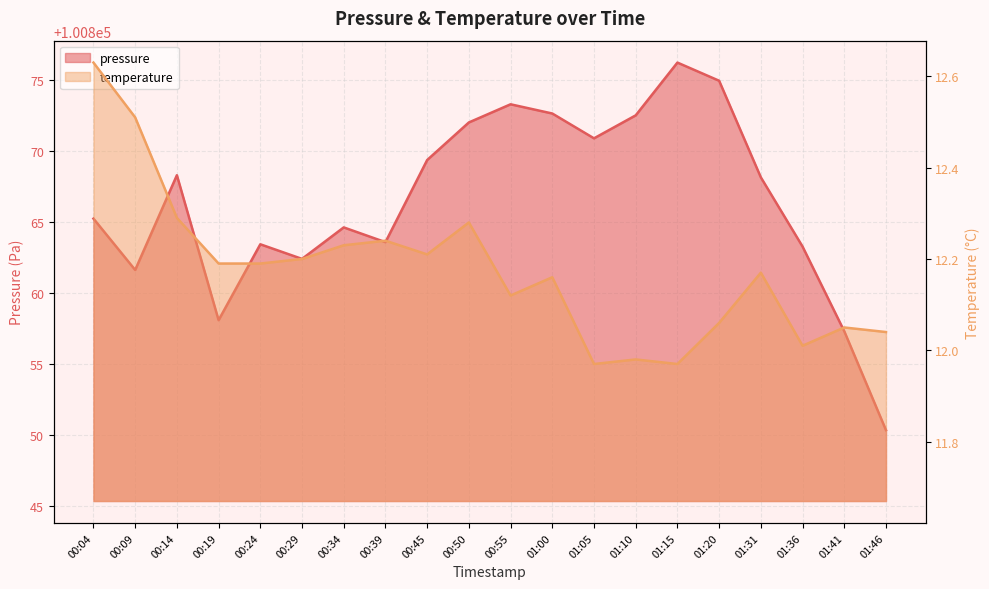

Between 00:04 and 01:41, which is larger?

00:04